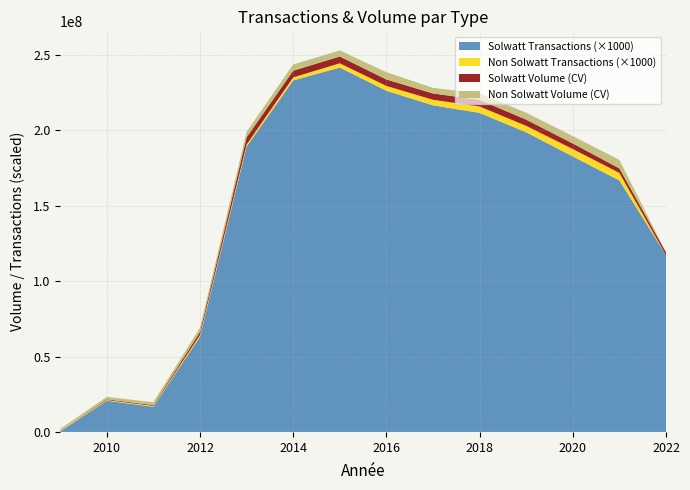

Reading right to left, transcribe all the data shown in this chart.

Solwatt Transactions: 117177	166763	182681	198689	211557	216578	226230	241615	233111	189169	63154	16666	20697	364
Non Solwatt Transactions: 0	4992	4907	4271	4267	3688	3204	2828	1994	1356	1167	569	475	329
Solwatt Volume (CV): 1910048	2989093	3693293	4099421	4384338	4164215	4275398	4508679	4421627	4784335	2020503	512225	468909	9770
Non Solwatt Volume (CV): 0	5624430	4925106	4600886	4250891	3725356	4862699	4034511	4158849	3709459	2824108	1931292	1670449	1287921